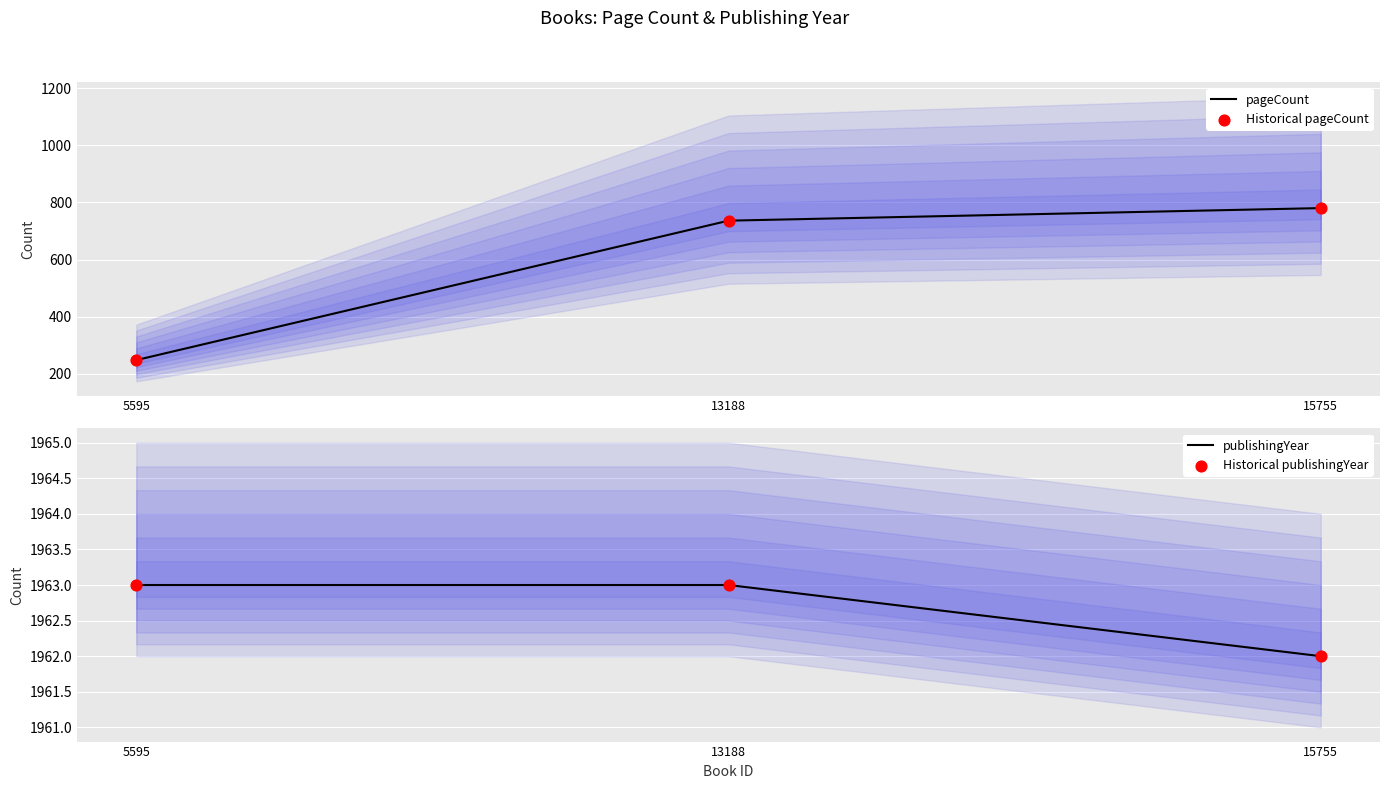

Is the value of publishingYear at 15755 greater than the value of Historical publishingYear at 15755?

No